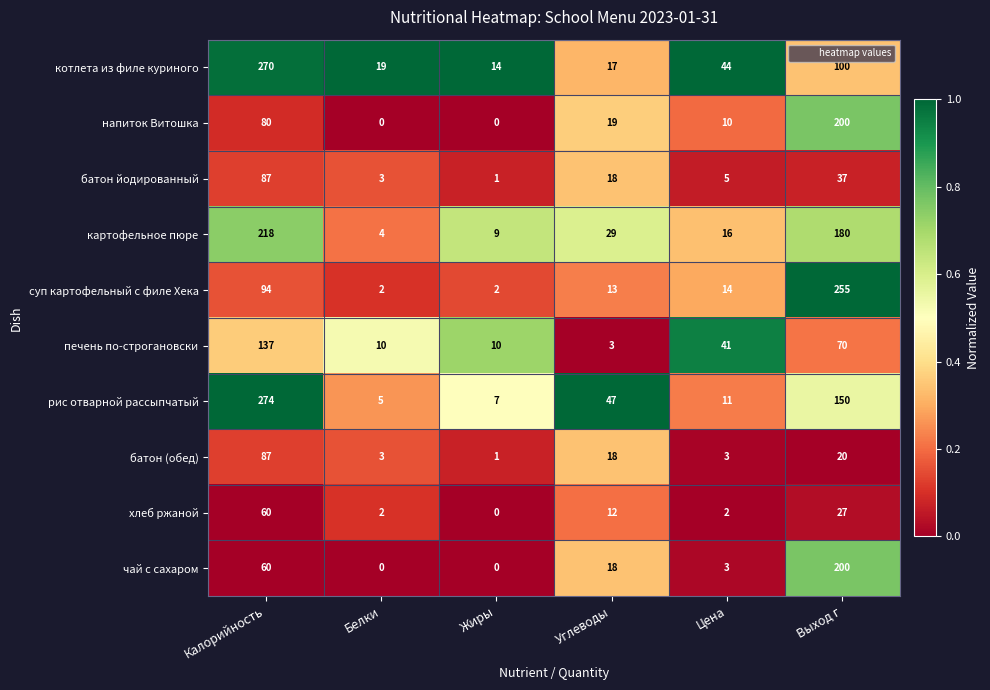

List the labels in order of картофельное пюре value, largest first.

Калорийность, Выход г, Углеводы, Цена, Жиры, Белки